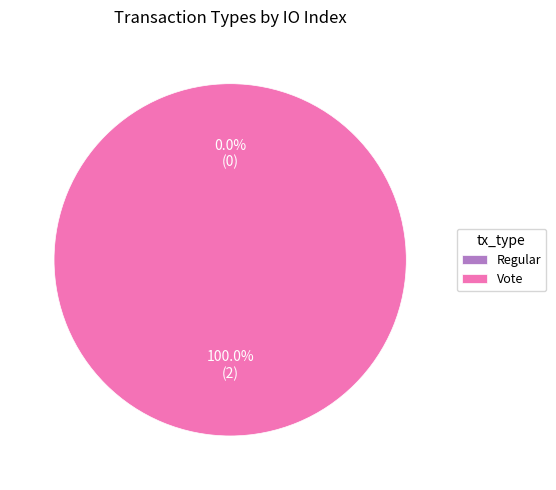

How many segments does this pie chart have?

2